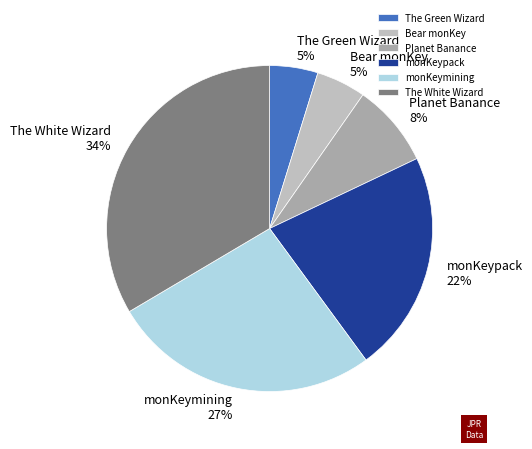

Which category has the biggest portion of the pie?

The White Wizard